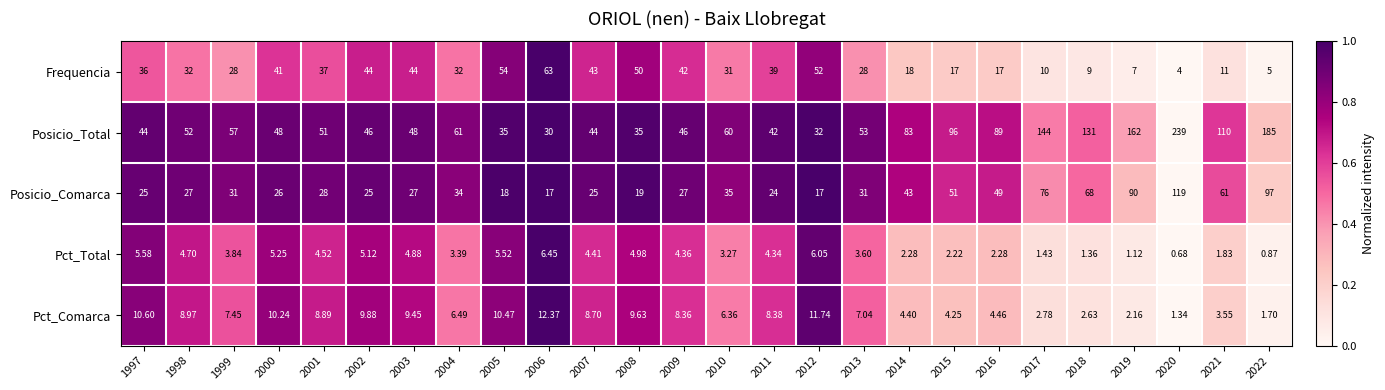

Which series changed the most between 1997 and 2017?

Posicio_Total